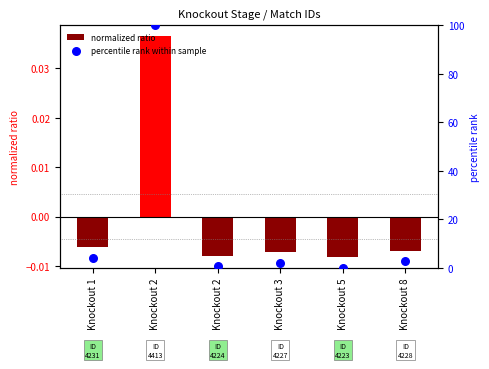

Which series reaches the maximum Y coordinate?

percentile rank within sample